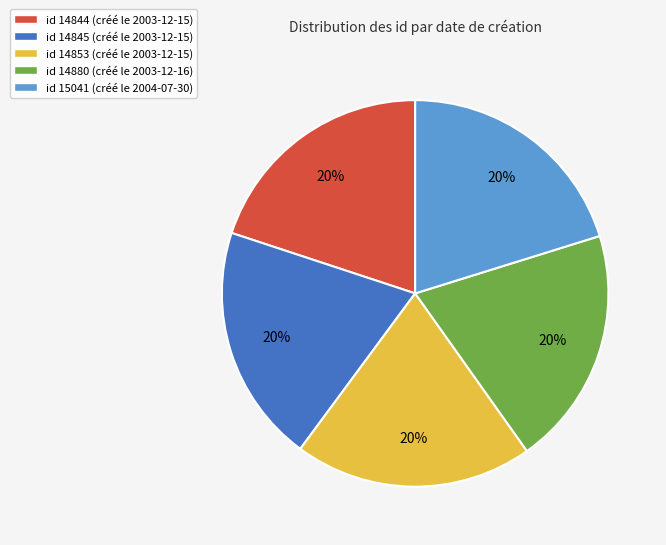

Is the sum of id 14845 (créé le 2003-12-15) and id 14853 (créé le 2003-12-15) greater than half?

No